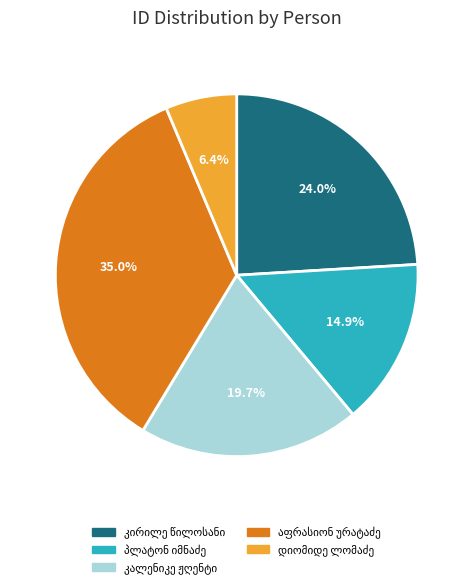

Is there a majority slice in this chart?

No